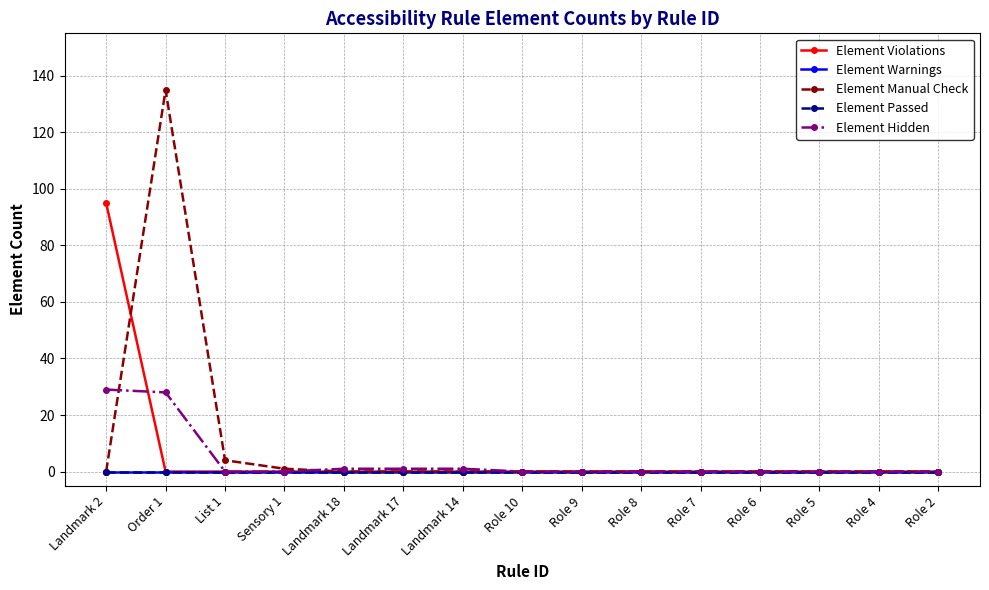

Which category has the lowest value in the Element Violations series?

Order 1